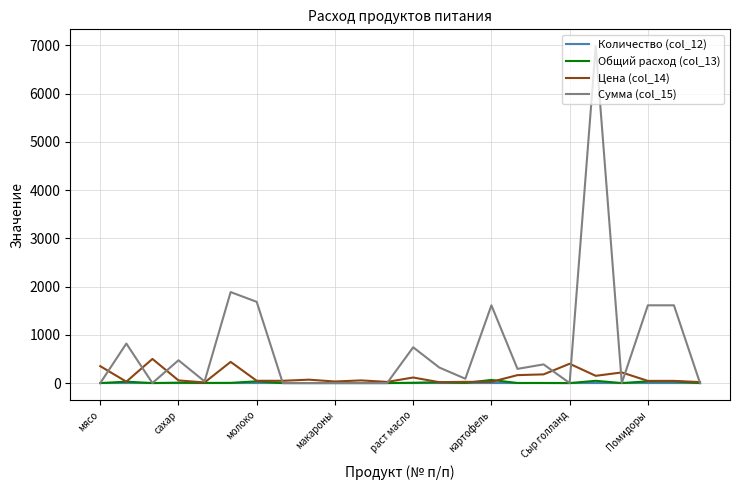

Which series has the largest total across all categories?

Сумма (col_15)